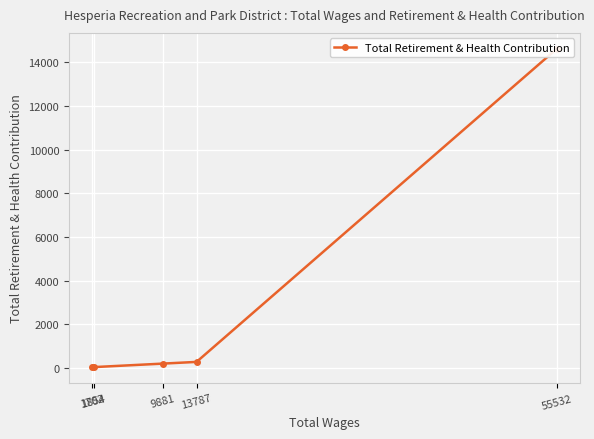

What is the value of the 4th point from the left?

37